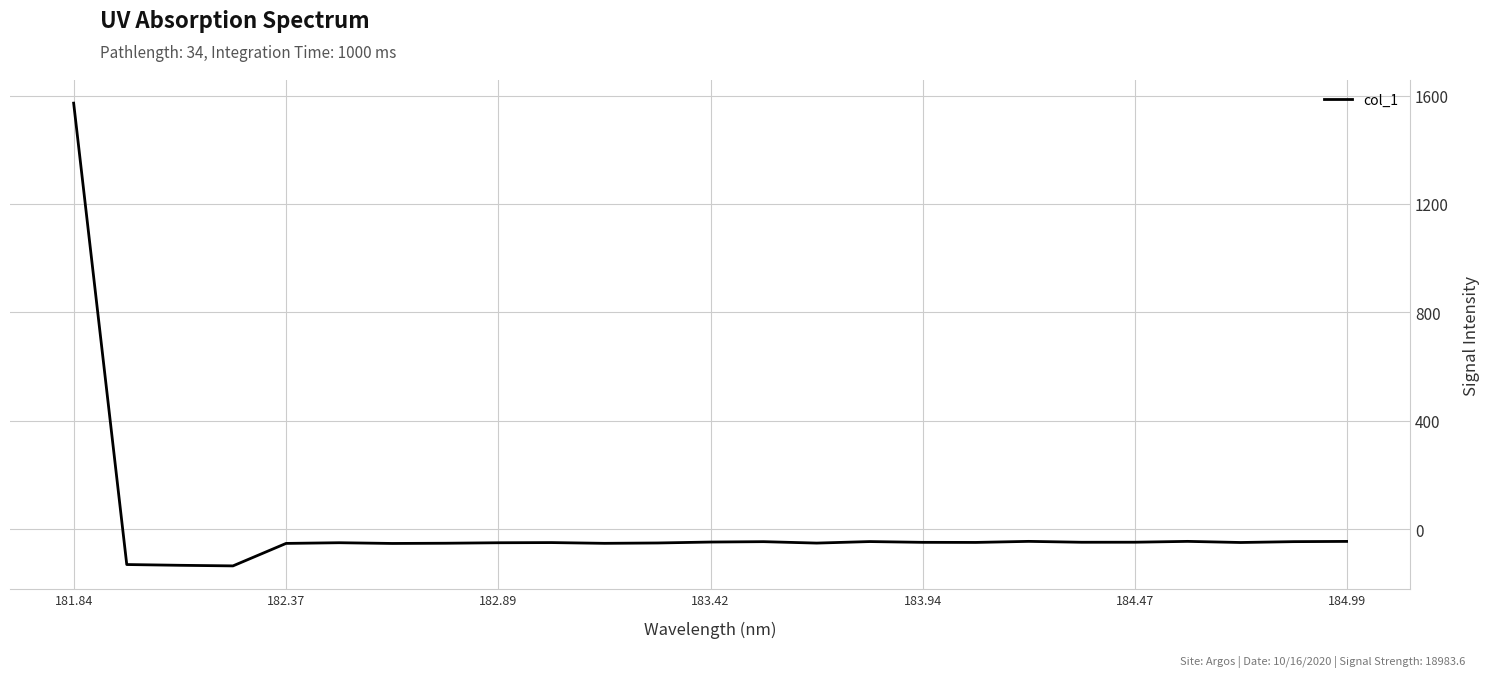

How many lines are shown in the chart?

1